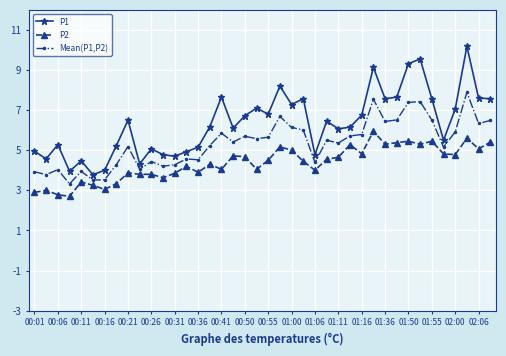

How many distinct data groups are displayed?

3